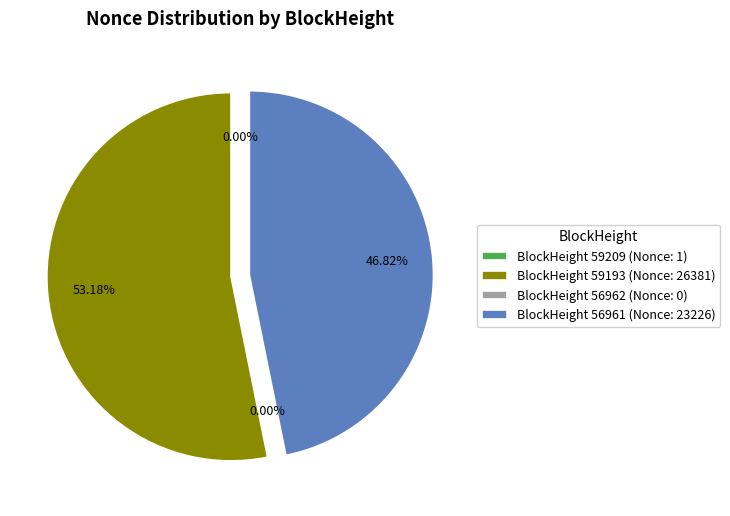

Which has a higher value, BlockHeight 59193 (Nonce: 26381) or BlockHeight 56961 (Nonce: 23226)?

BlockHeight 59193 (Nonce: 26381)